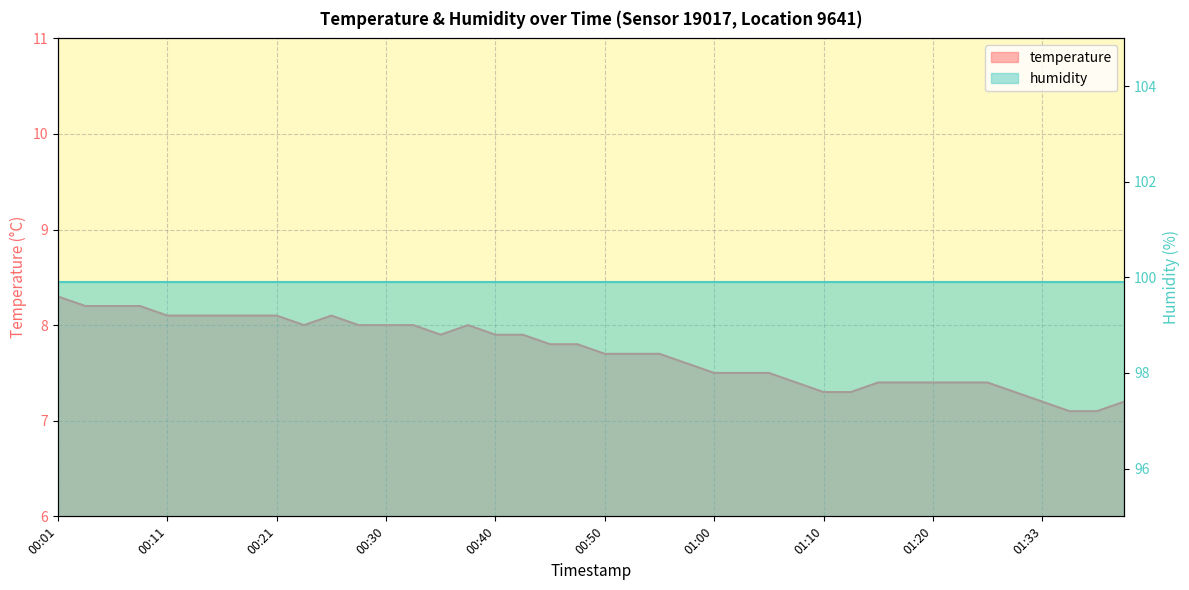

Which has a higher value, 00:55 or 01:33?

00:55